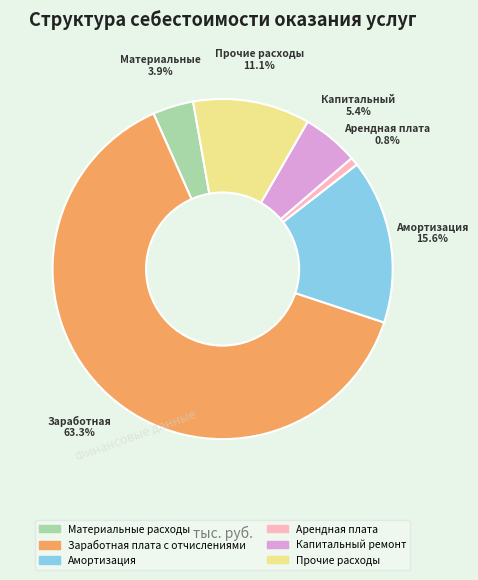

What is the majority slice?

Заработная плата с отчислениями